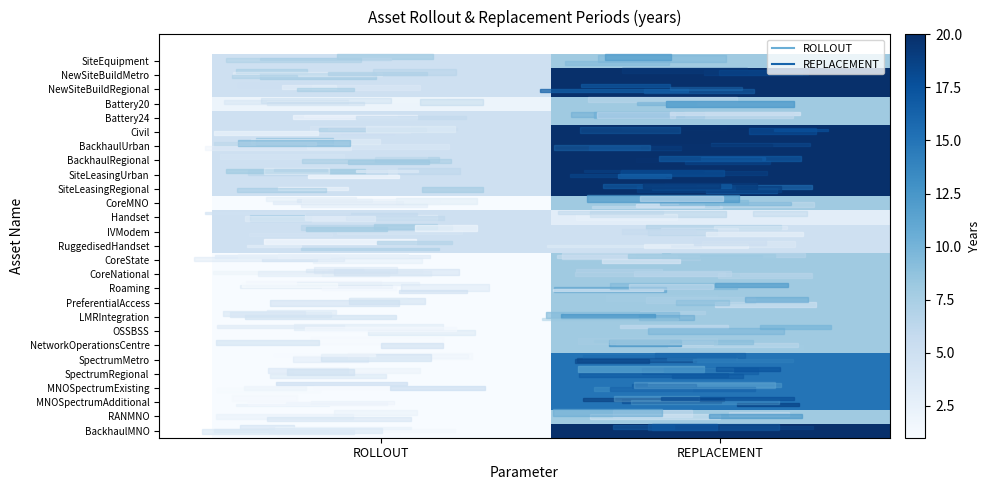

Which category has the highest value across all series?

REPLACEMENT